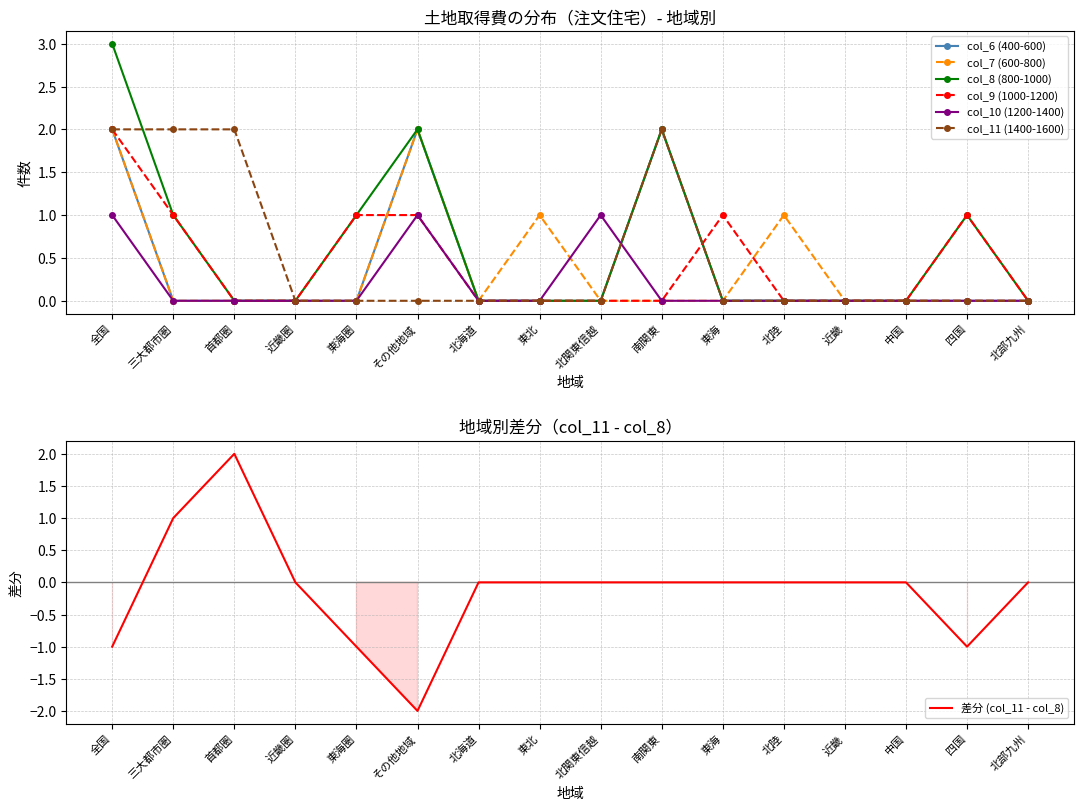

What is the sum of all col_11 (1400-1600) values?

8